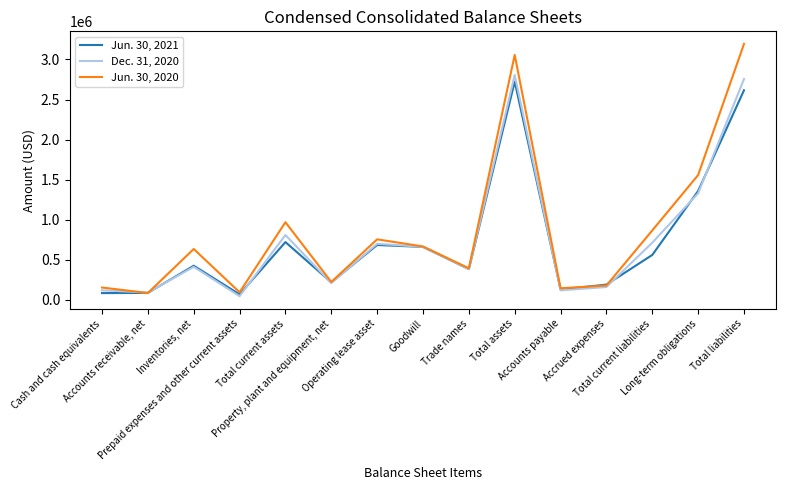

What is the difference between the highest and lowest values at Inventories, net?

222729